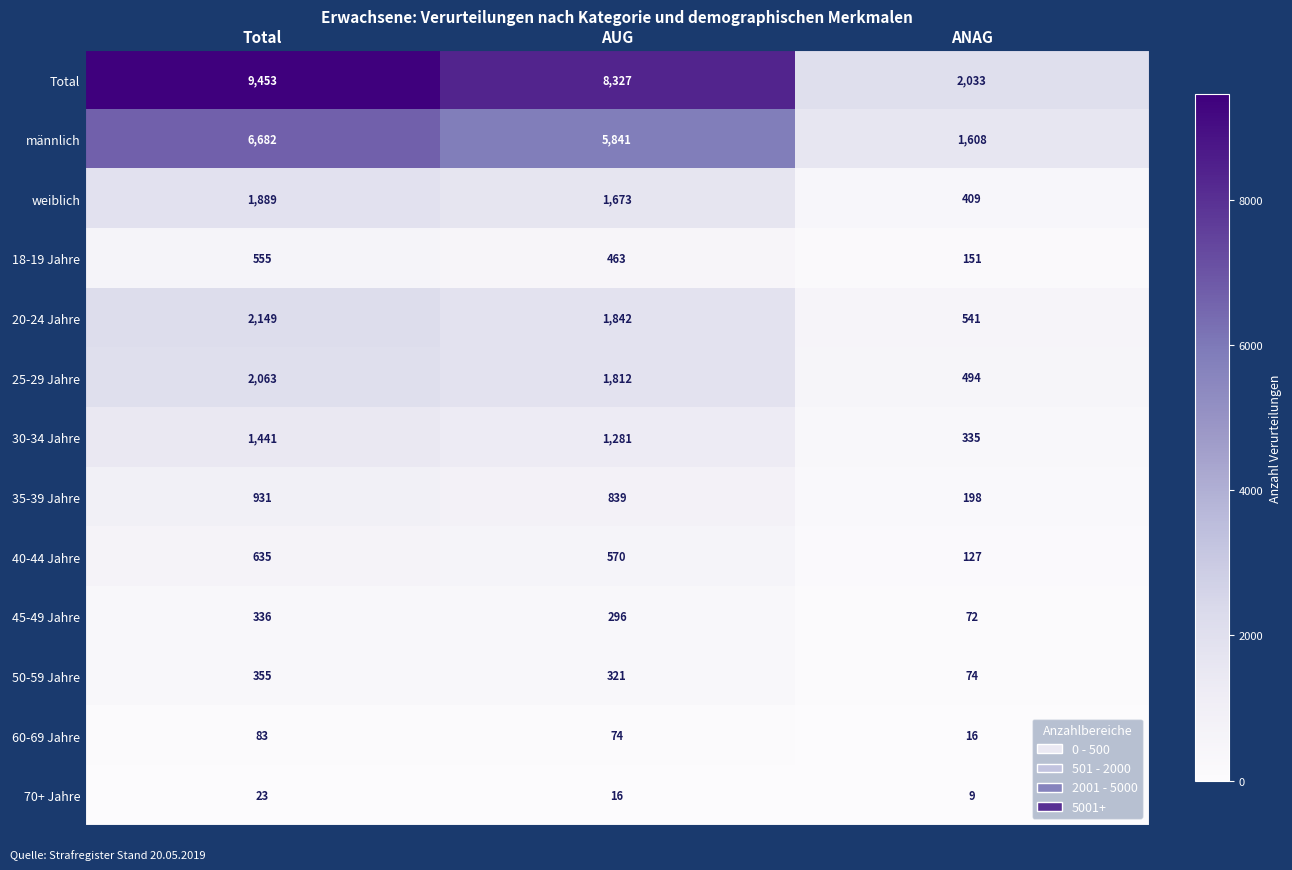

List the series in order of their peak value, highest first.

Total, männlich, 20-24 Jahre, 25-29 Jahre, weiblich, 30-34 Jahre, 35-39 Jahre, 40-44 Jahre, 18-19 Jahre, 50-59 Jahre, 45-49 Jahre, 60-69 Jahre, 70+ Jahre